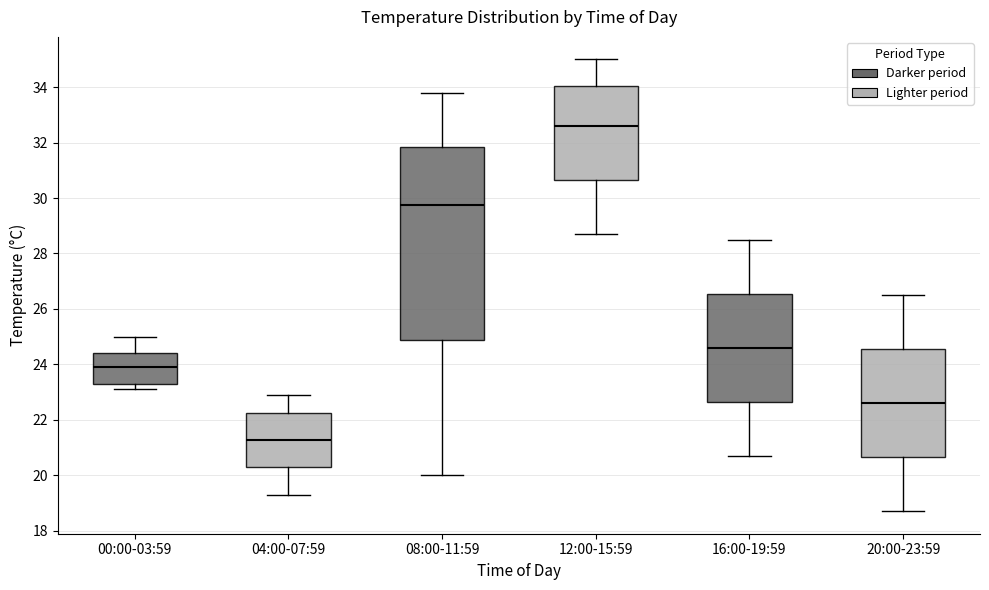

Which box's median line is the lowest?

04:00-07:59